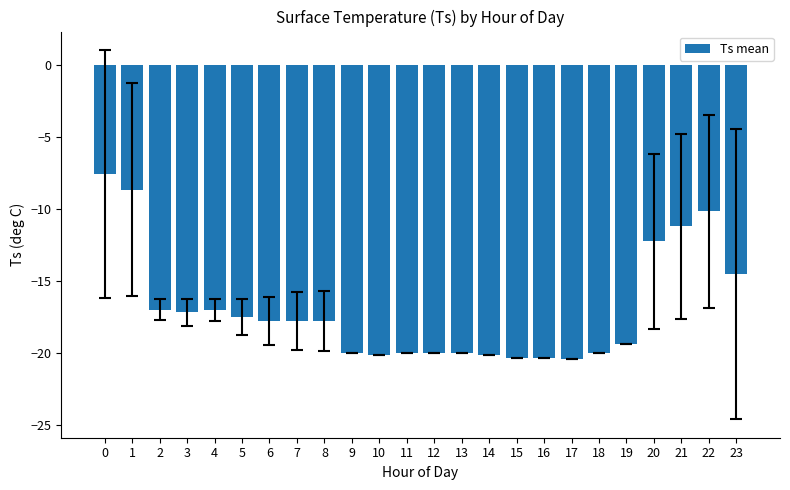

Are the bars grouped side by side (vs. stacked)?

No